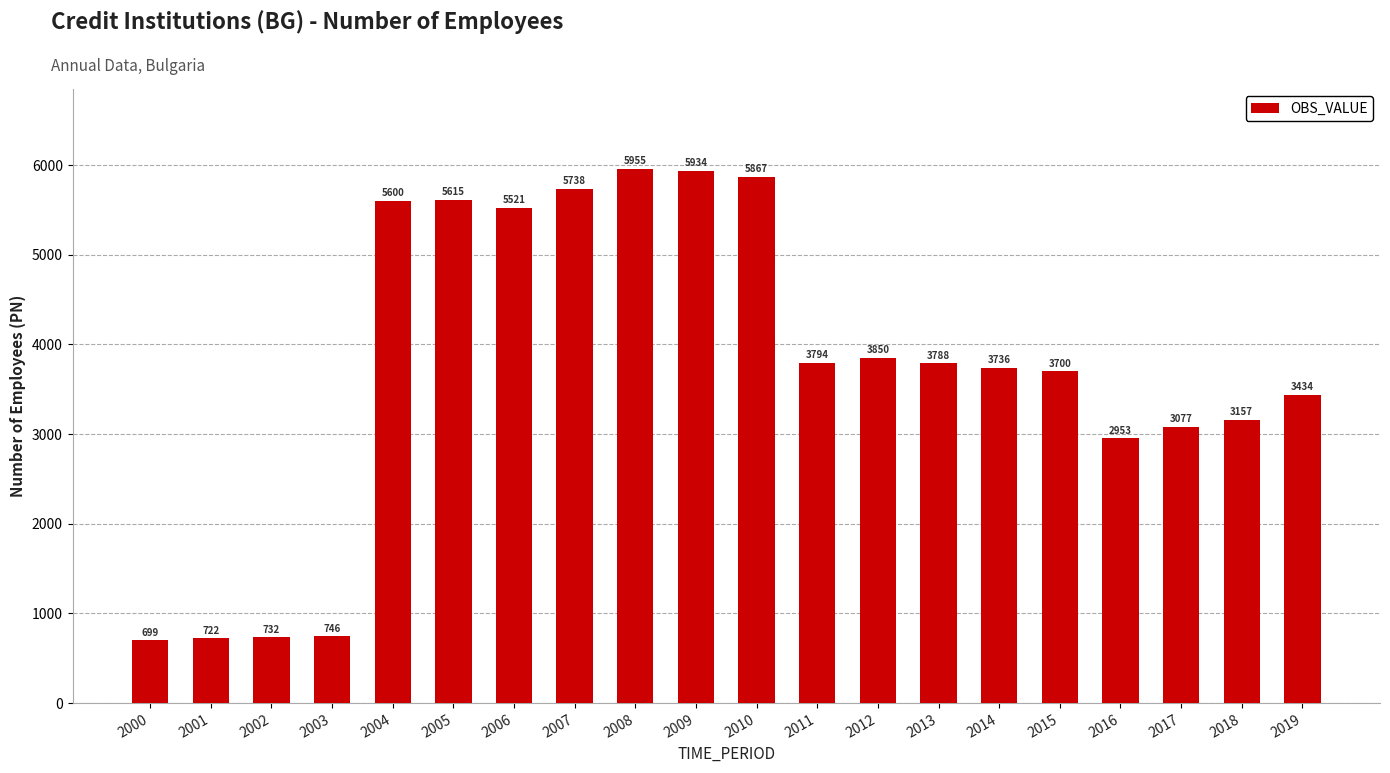

How many values are below 3788?

10